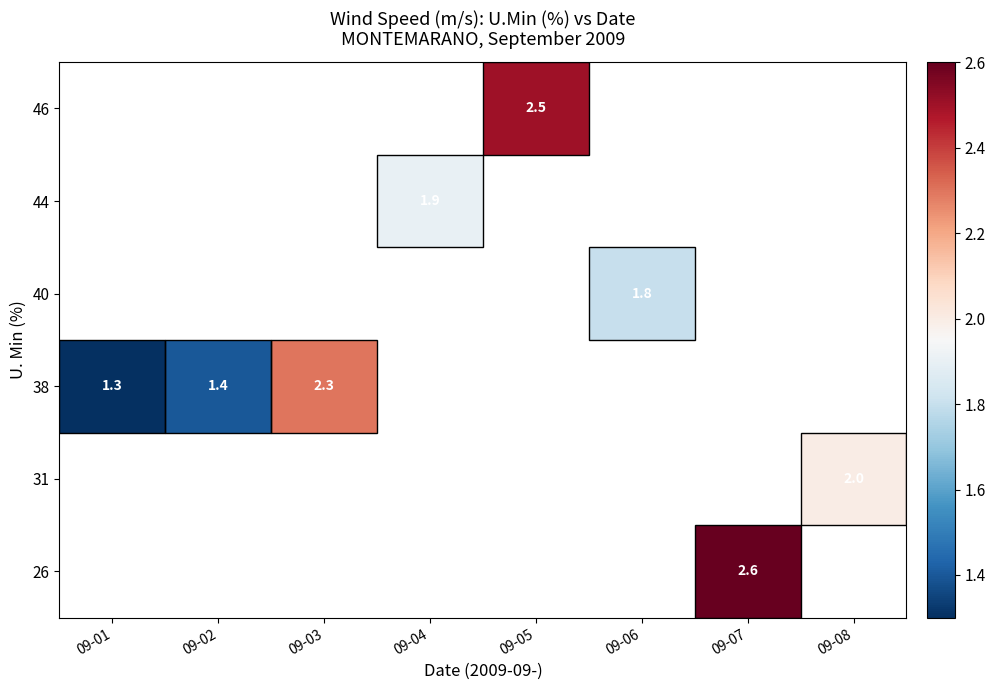

Which has a higher value, 09-02 or 09-03?

09-03